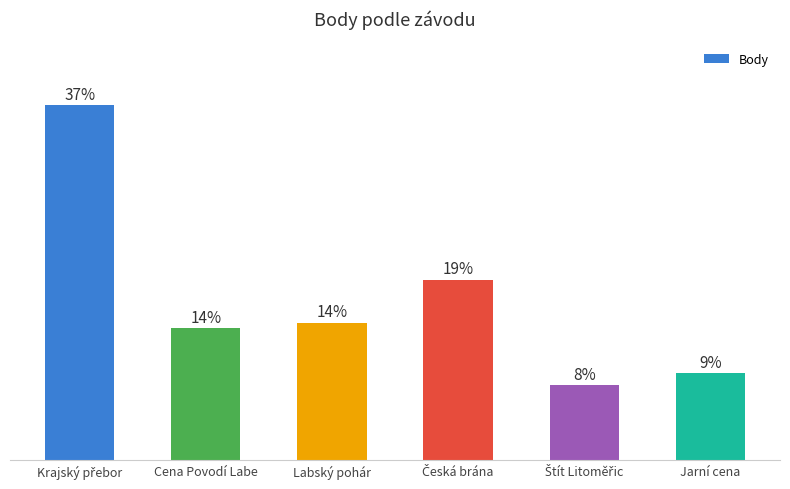

Are the bars horizontal?

No